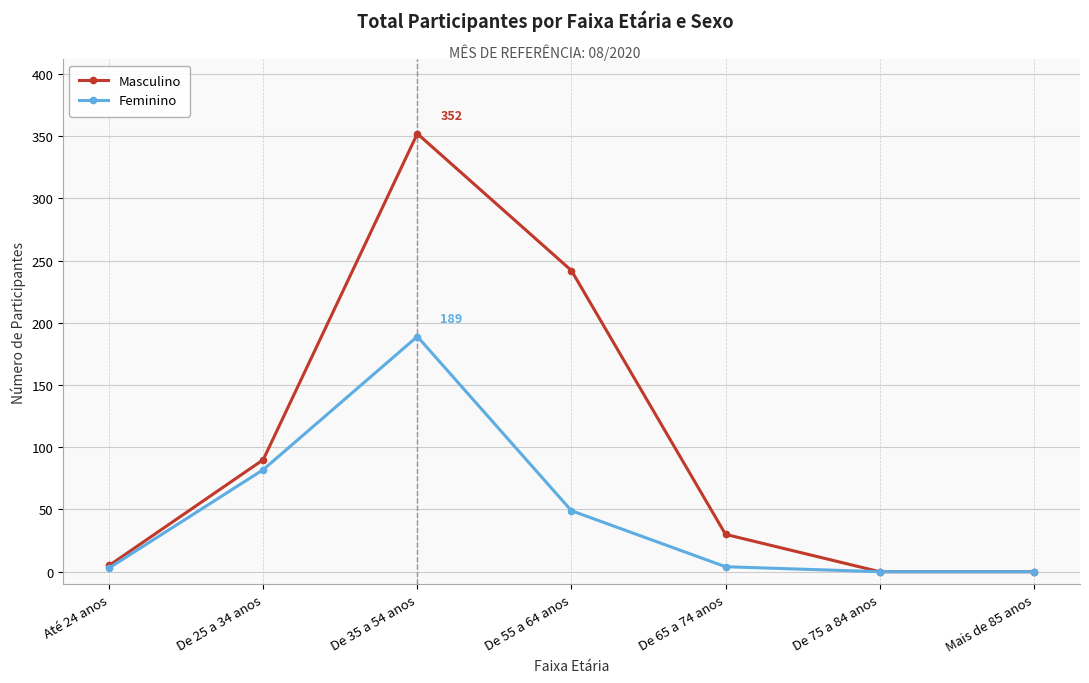

At which category is the sum across all series the highest?

De 35 a 54 anos